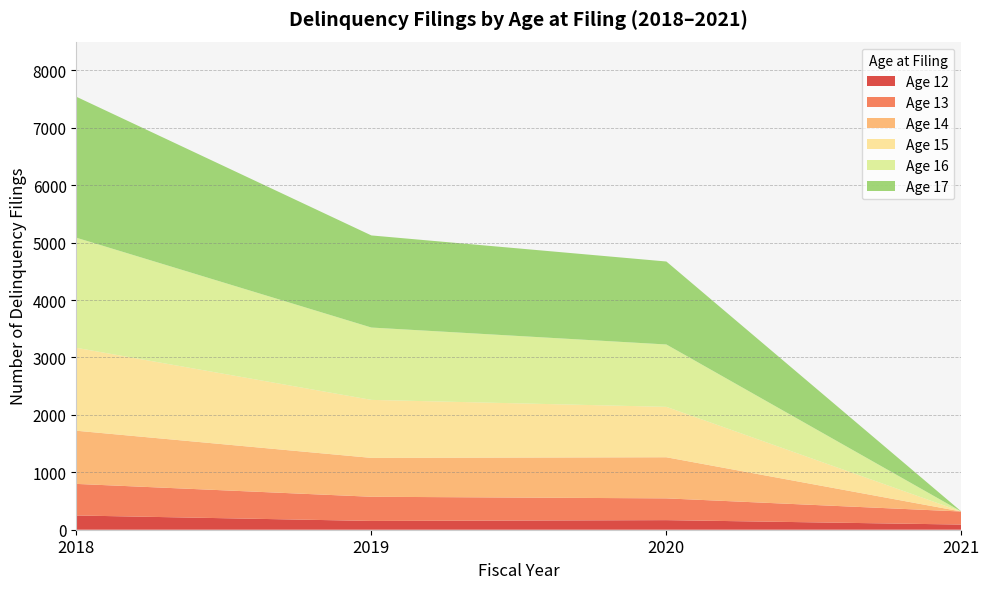

Reading left to right, list all the values displayed in this chart.

12: 248	153	167	90
13: 550	421	379	227
14: 926	677	716	0
15: 1444	1010	878	0
16: 1917	1260	1086	0
17: 2455	1604	1445	0